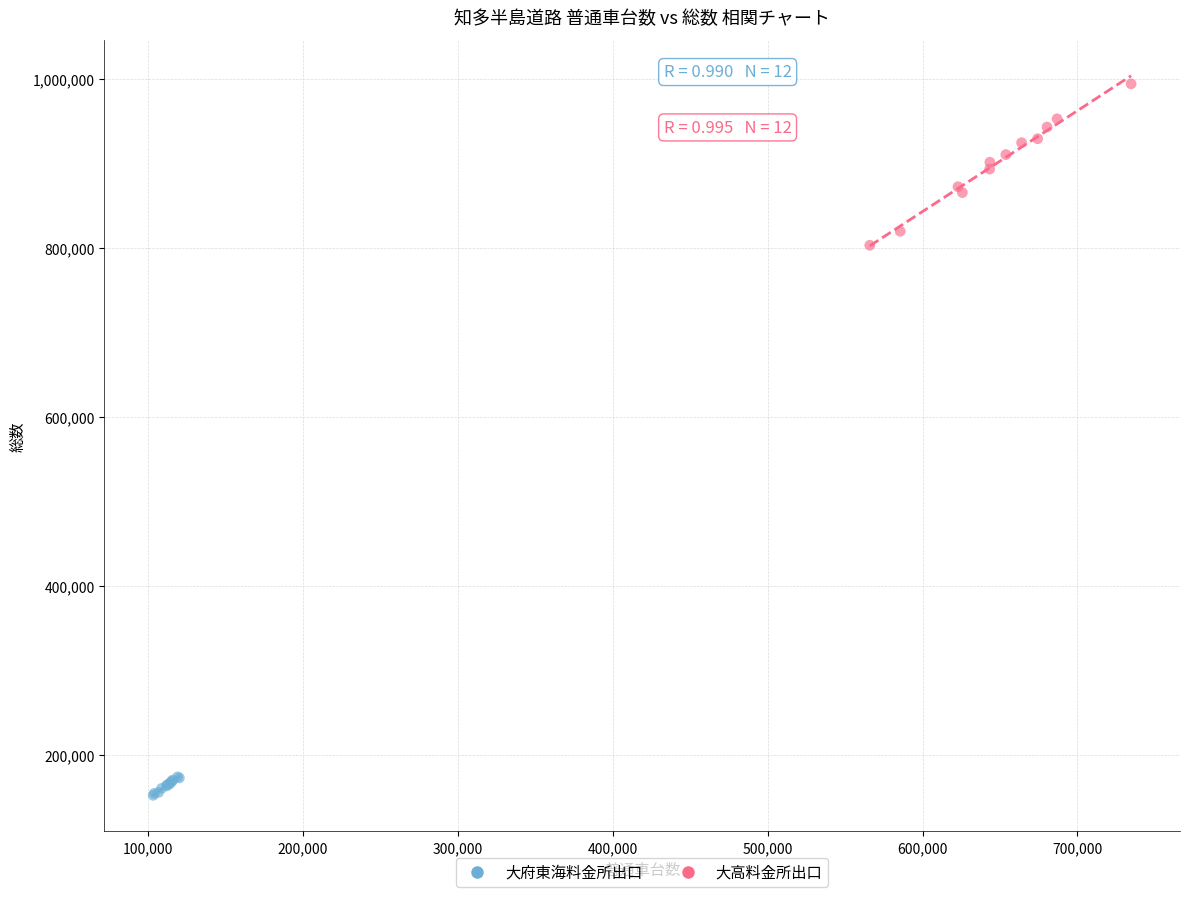

Which series has the widest spread of Y values?

大高料金所出口